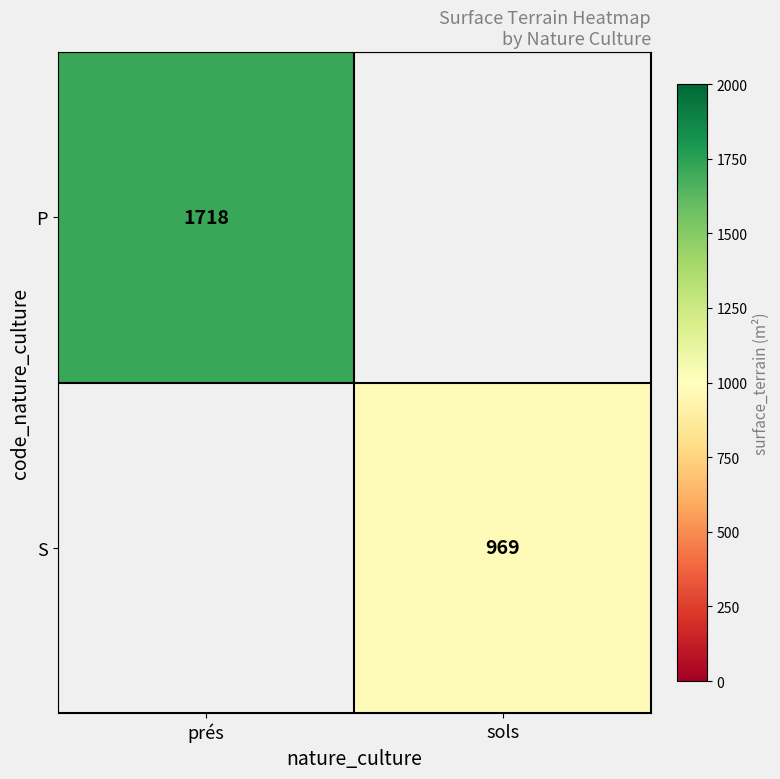

True or false: S has a value of 473 at sols.

False